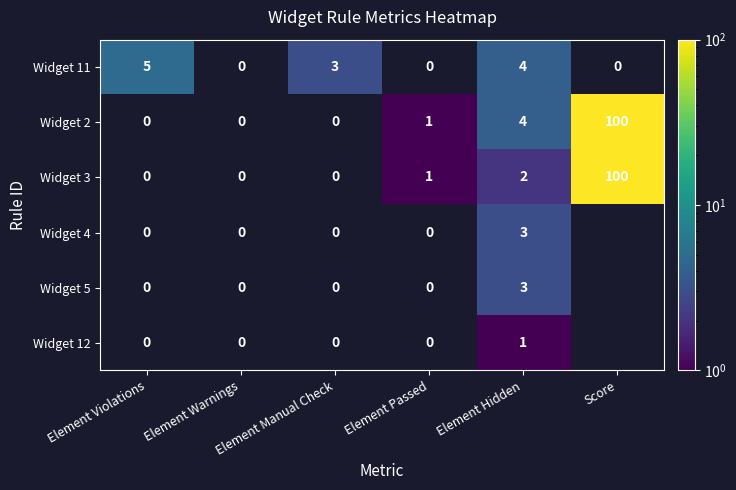

Which series changed the most between Element Violations and Element Hidden?

Widget 2